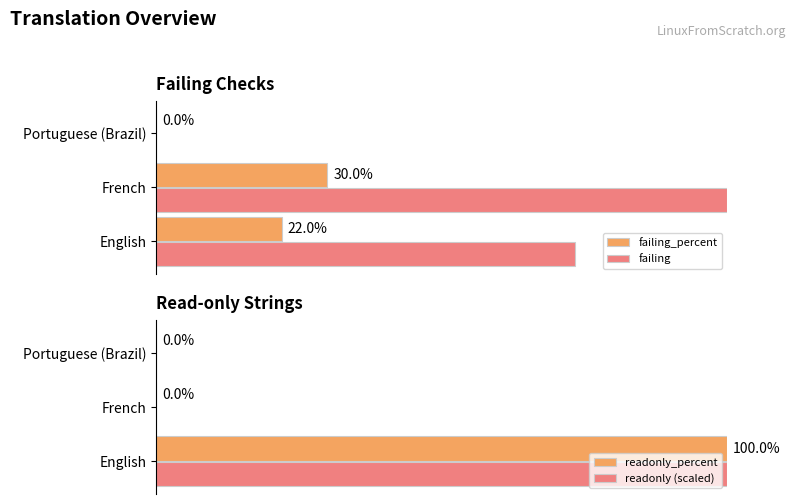

Does the chart contain stacked bars?

No